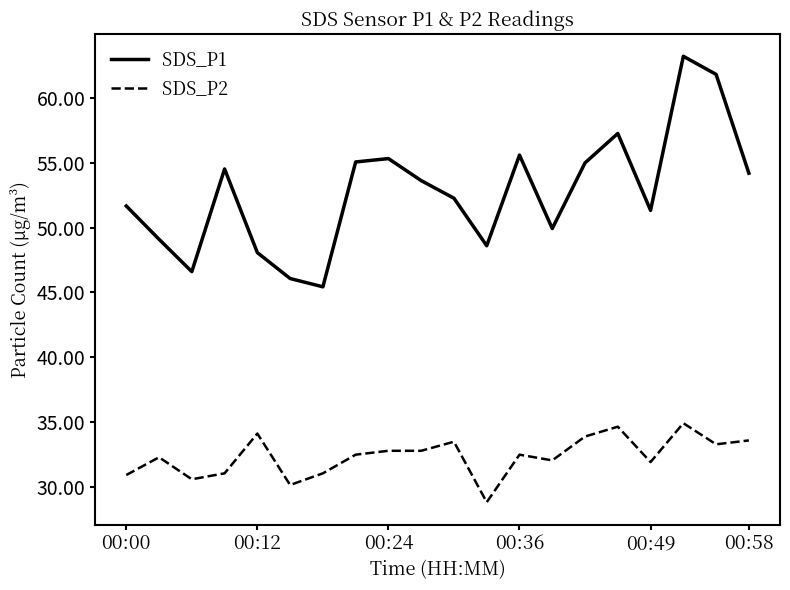

What is the smallest value displayed?

28.8